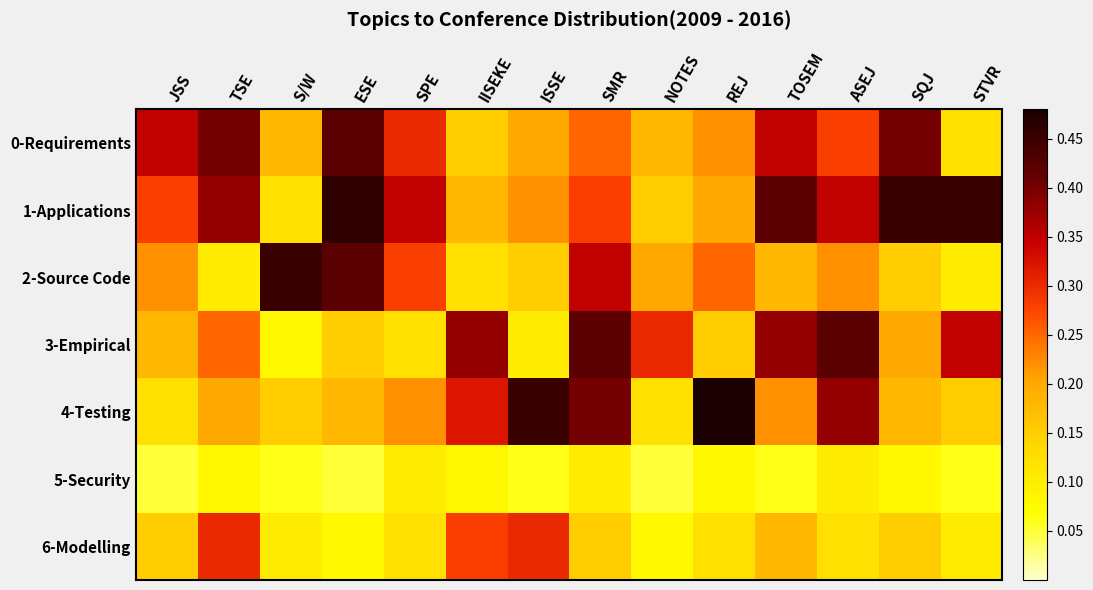

Reading left to right, transcribe all the data shown in this chart.

0-Requirements: JSS=0.3	TSE=0.4	S/W=0.2	ESE=0.4	SPE=0.3	IISEKE=0.1	ISSE=0.2	SMR=0.2	NOTES=0.2	REJ=0.2	TOSEM=0.3	ASEJ=0.3	SQJ=0.4	STVR=0.1
1-Applications: JSS=0.3	TSE=0.4	S/W=0.1	ESE=0.5	SPE=0.3	IISEKE=0.2	ISSE=0.2	SMR=0.3	NOTES=0.1	REJ=0.2	TOSEM=0.4	ASEJ=0.3	SQJ=0.5	STVR=0.5
2-Source Code: JSS=0.2	TSE=0.1	S/W=0.5	ESE=0.4	SPE=0.3	IISEKE=0.1	ISSE=0.1	SMR=0.3	NOTES=0.2	REJ=0.2	TOSEM=0.2	ASEJ=0.2	SQJ=0.1	STVR=0.1
3-Empirical: JSS=0.2	TSE=0.2	S/W=0.1	ESE=0.1	SPE=0.1	IISEKE=0.4	ISSE=0.1	SMR=0.4	NOTES=0.3	REJ=0.1	TOSEM=0.4	ASEJ=0.4	SQJ=0.2	STVR=0.3
4-Testing: JSS=0.1	TSE=0.2	S/W=0.1	ESE=0.2	SPE=0.2	IISEKE=0.3	ISSE=0.5	SMR=0.4	NOTES=0.1	REJ=0.5	TOSEM=0.2	ASEJ=0.4	SQJ=0.2	STVR=0.1
5-Security: JSS=0.1	TSE=0.1	S/W=0.1	ESE=0.1	SPE=0.1	IISEKE=0.1	ISSE=0.1	SMR=0.1	NOTES=0.1	REJ=0.1	TOSEM=0.1	ASEJ=0.1	SQJ=0.1	STVR=0.1
6-Modelling: JSS=0.1	TSE=0.3	S/W=0.1	ESE=0.1	SPE=0.1	IISEKE=0.3	ISSE=0.3	SMR=0.1	NOTES=0.1	REJ=0.1	TOSEM=0.2	ASEJ=0.1	SQJ=0.1	STVR=0.1